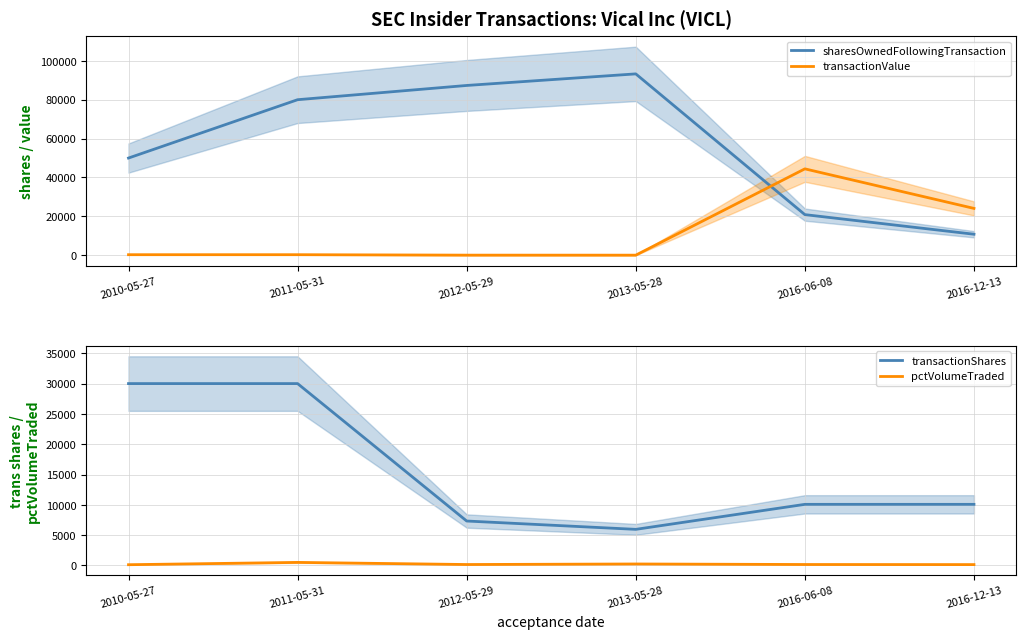

At how many categories does at least one series exceed 4750?

6